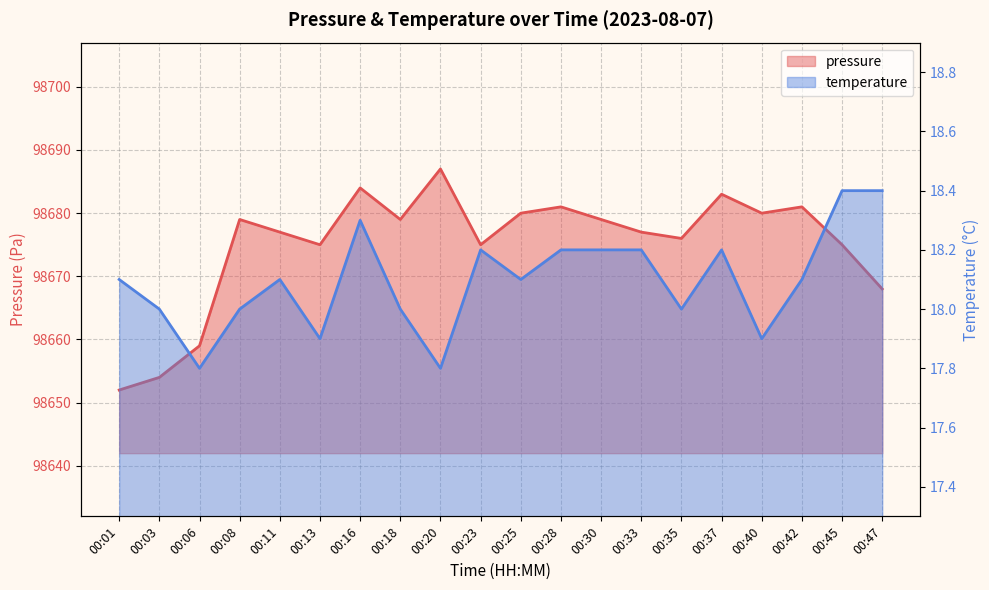

How many data points does each series have?

20